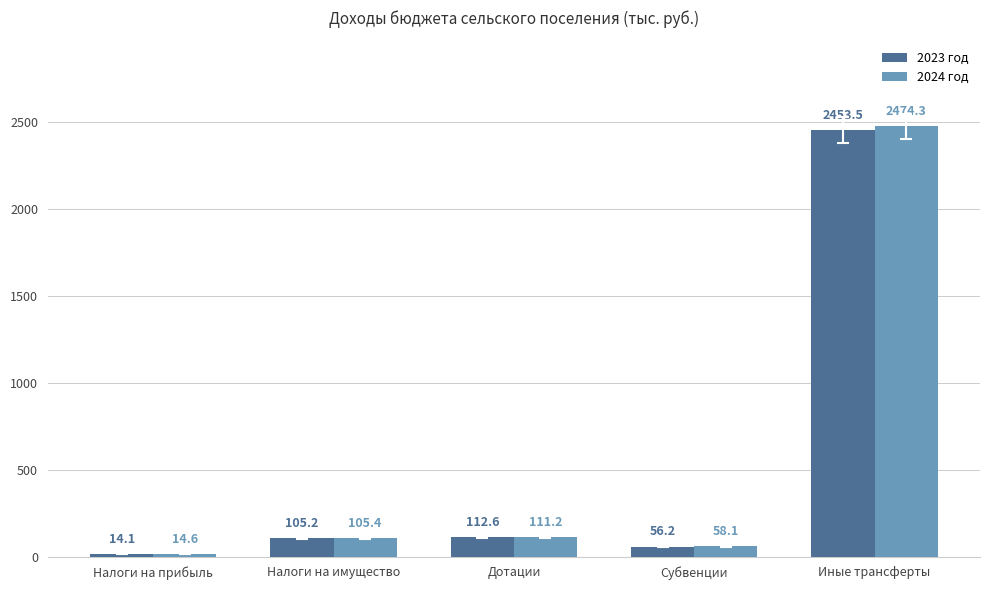

Reading right to left, what are all the values shown in this chart?

2023 год: 2453.5	56.2	112.6	105.2	14.1
2024 год: 2474.3	58.1	111.2	105.4	14.6